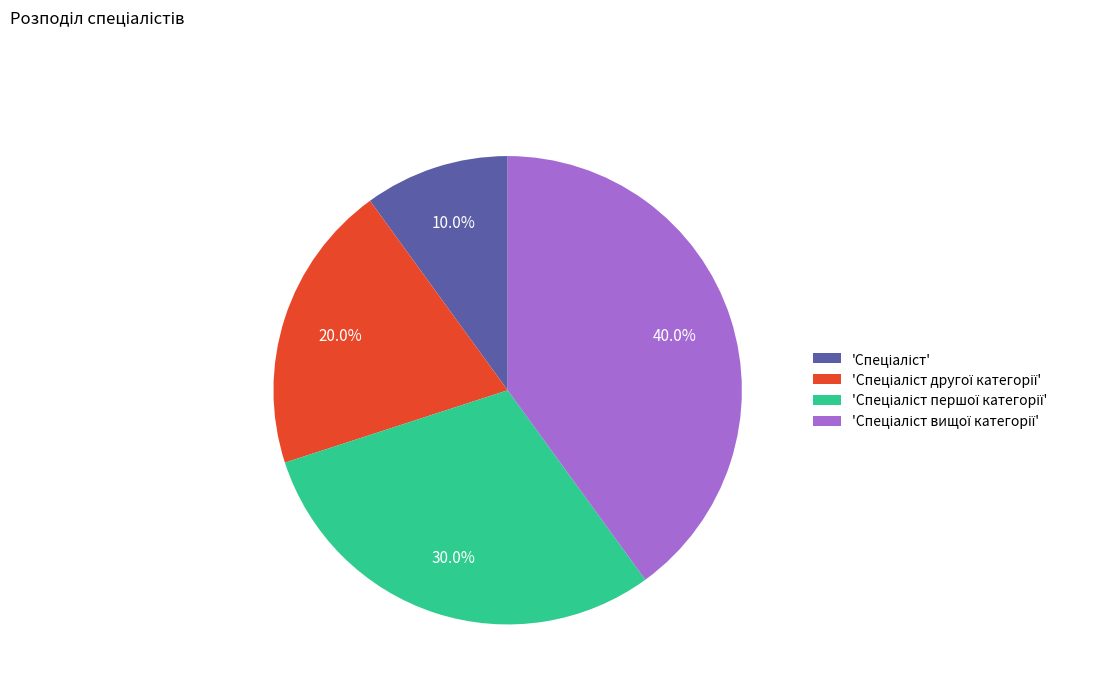

Is there any slice that represents more than half of the pie?

No